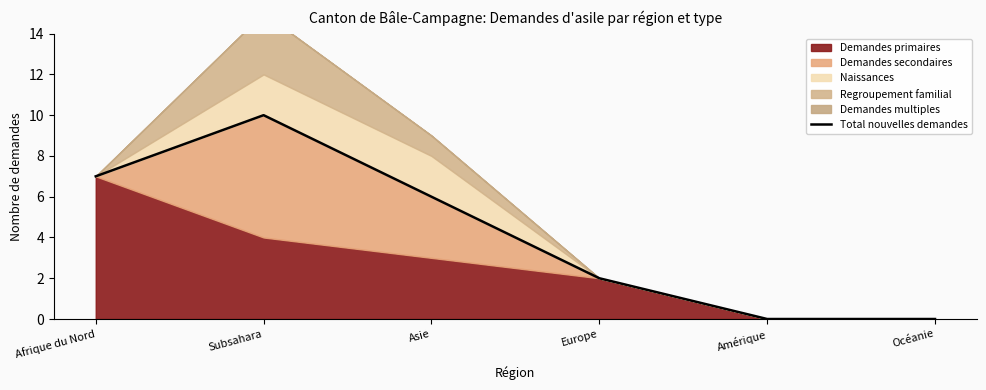

What is the maximum value shown in the chart?

10